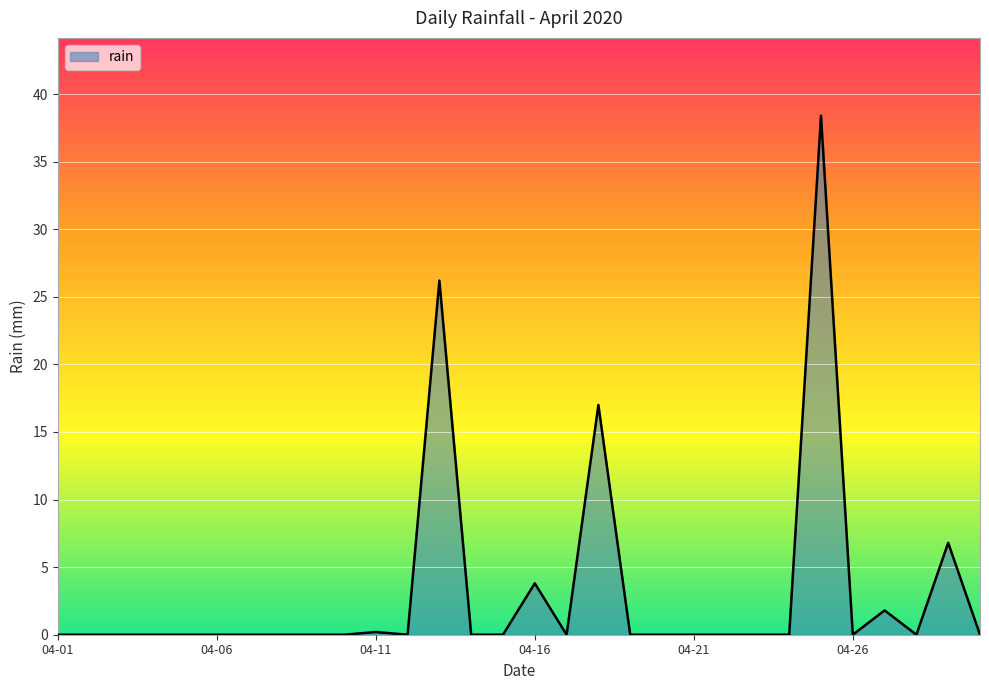

What is the average value?

3.1